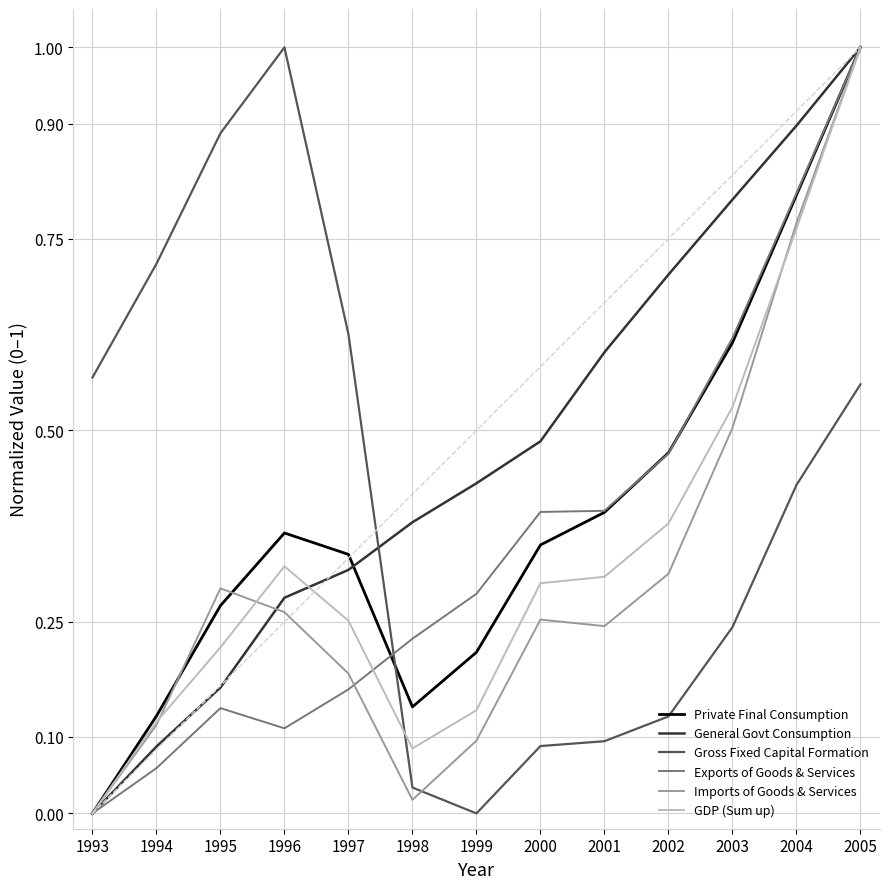

Which series has the largest total across all categories?

General Govt Consumption